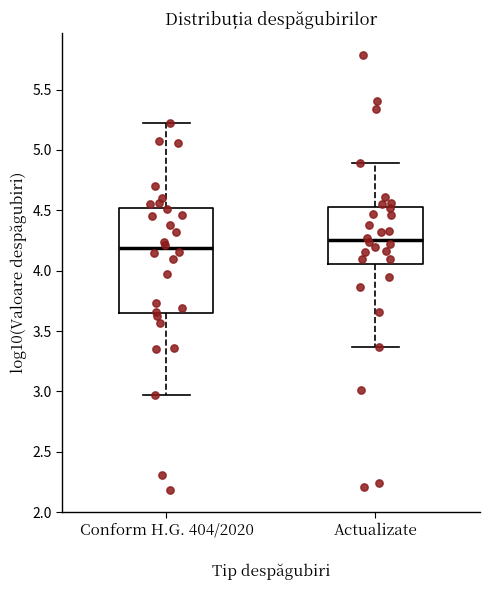

Which box is the tallest, from its lower edge to its upper edge?

Conform H.G. 404/2020